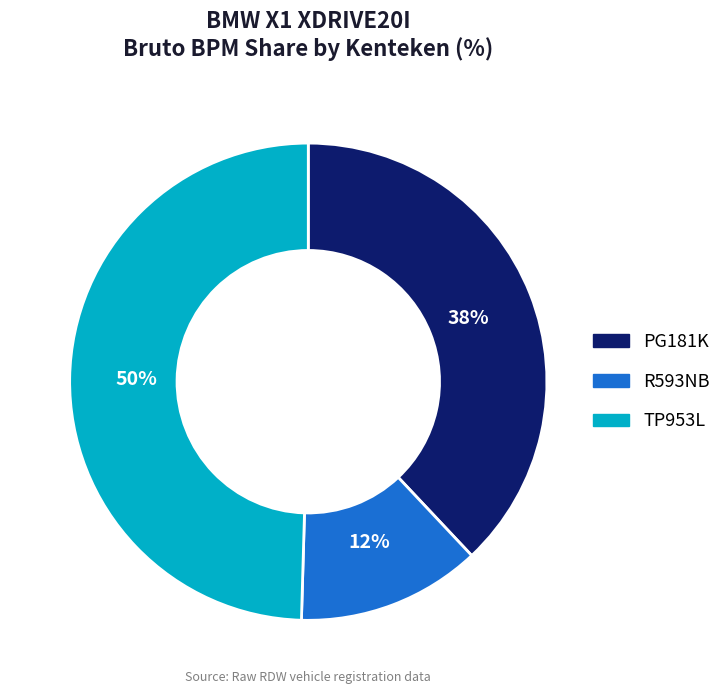

Do TP953L and R593NB together represent more than half of the pie?

Yes